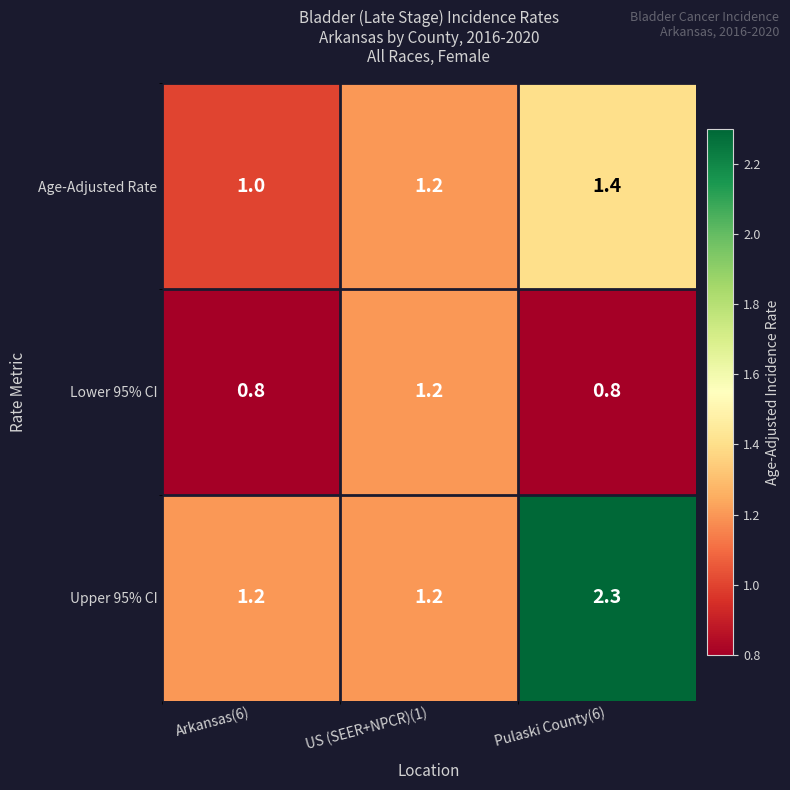

What is the difference between the maximum and minimum values in the Lower 95% CI series?

0.4